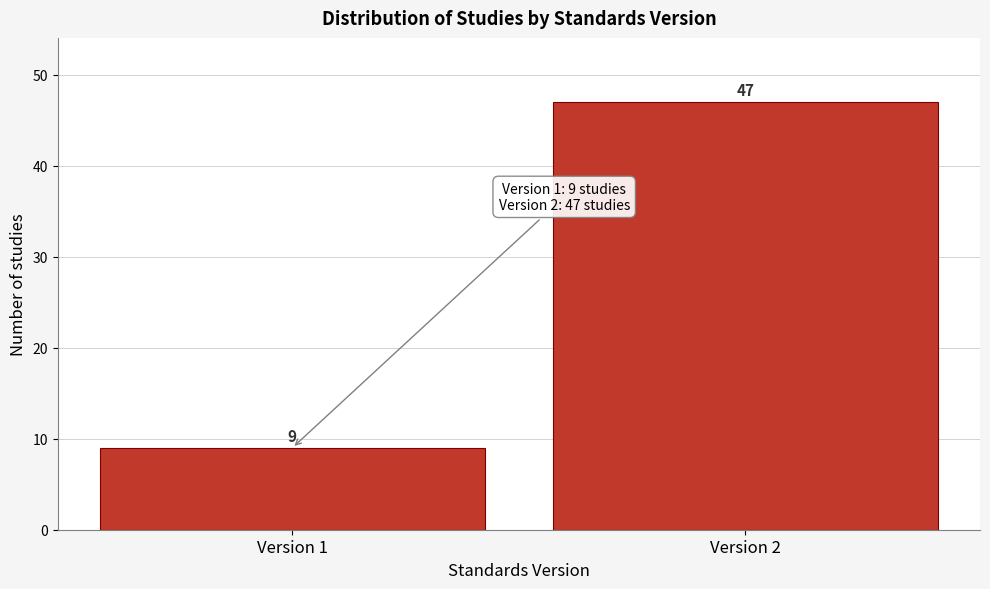

Reading right to left, transcribe all the data shown in this chart.

Version 2=47	Version 1=9